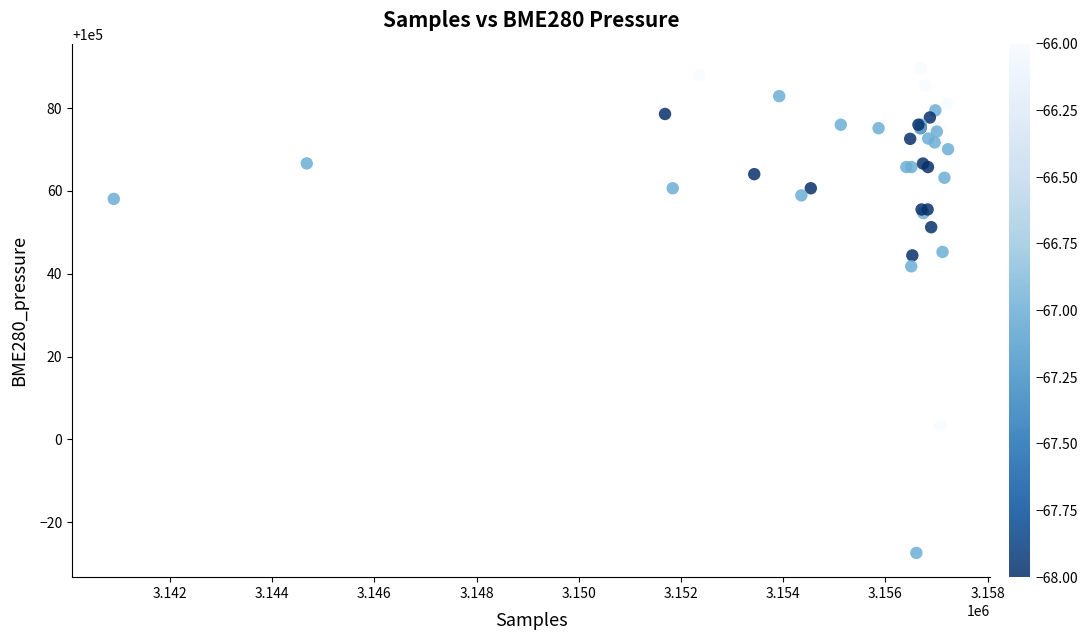

What Y value in the scatter plot is closest to 100031?

100041.8